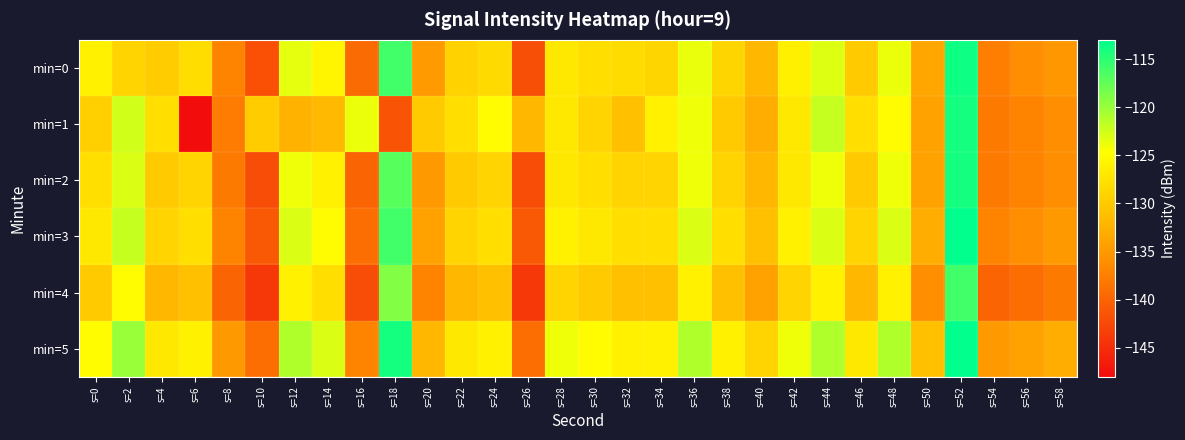

Rank the series by their maximum value, from lowest to highest.

min=4, min=1, min=2, min=0, min=3, min=5